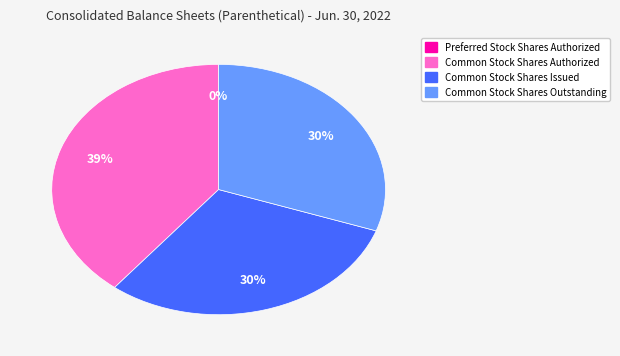

Which slice is the smallest?

Preferred Stock Shares Authorized